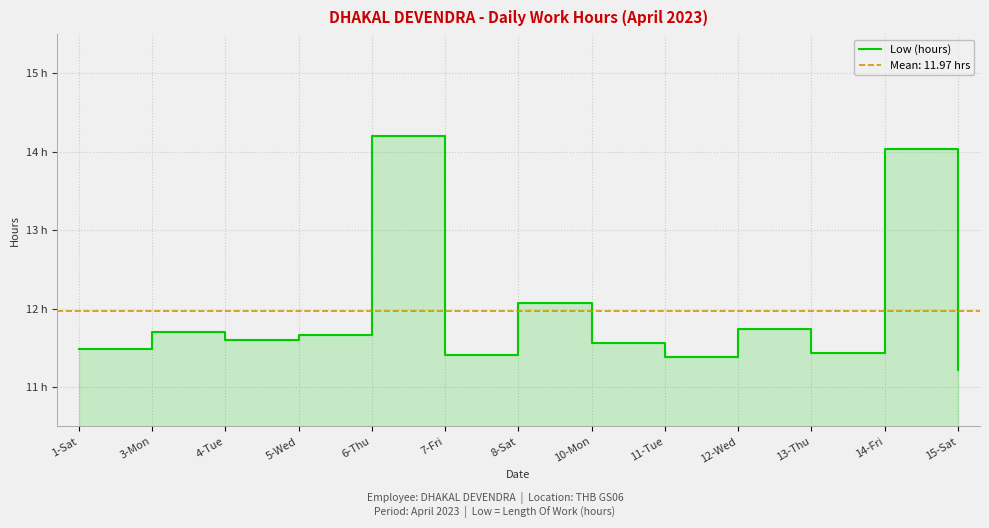

What is the value of the 6th point from the left?

11.4